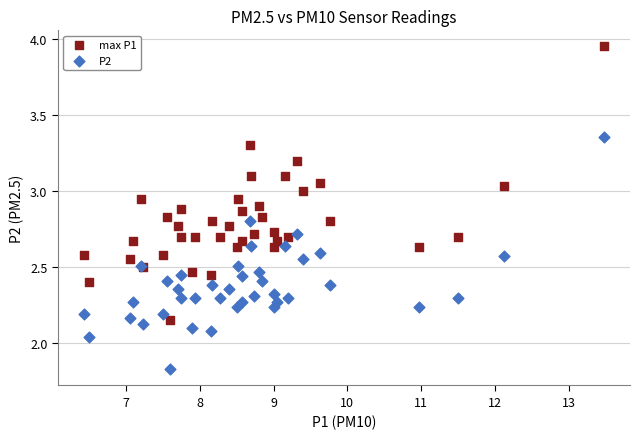

Which series reaches the maximum Y coordinate?

max P1